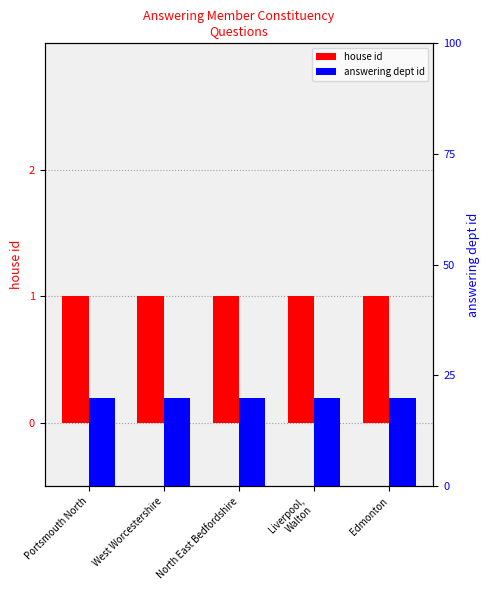

At which label does answering dept id reach its minimum?

Portsmouth North